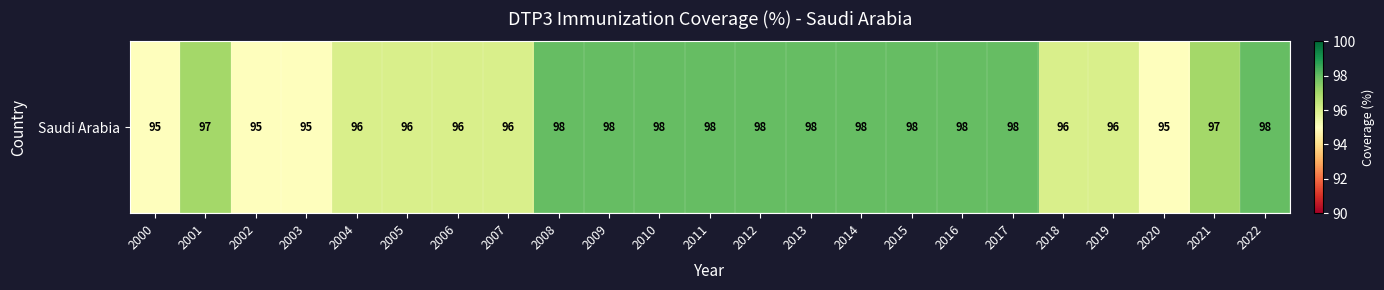

What is the smallest value displayed?

95